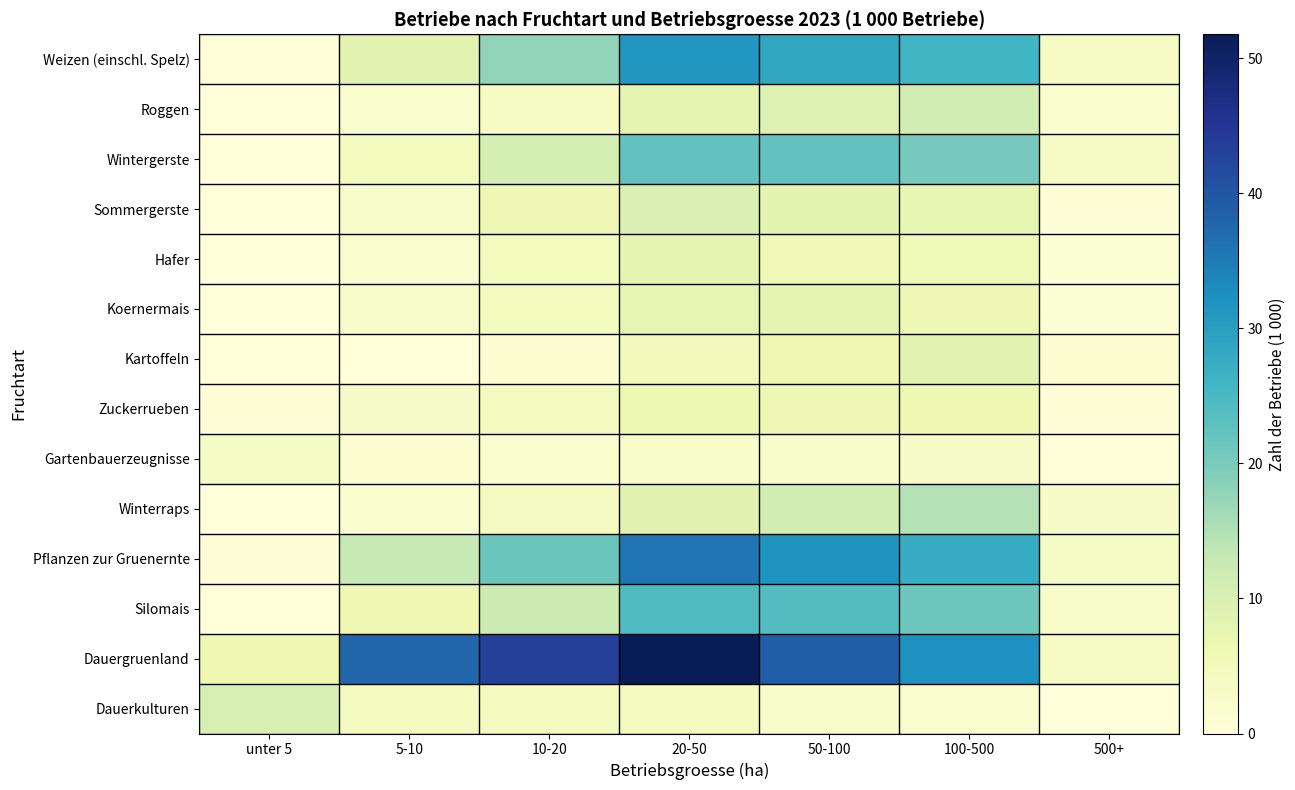

Which series has the widest spread of values?

Dauergruenland